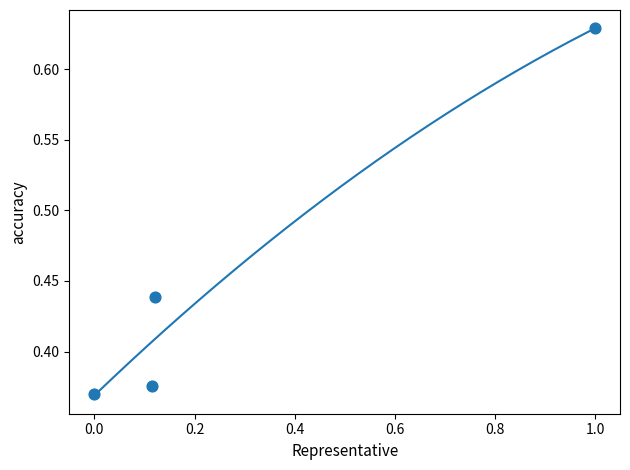

What is the range of Y values (max minus min)?

0.3